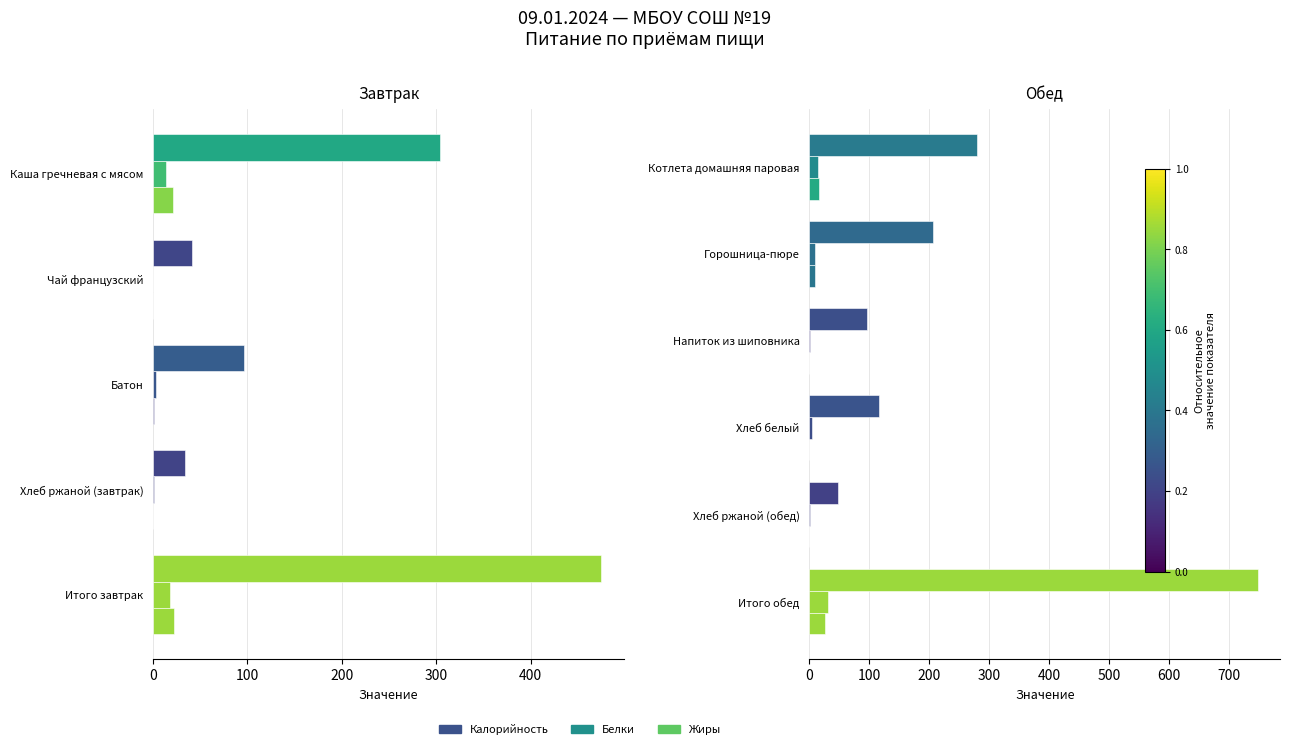

How many categories are shown in the chart?

6